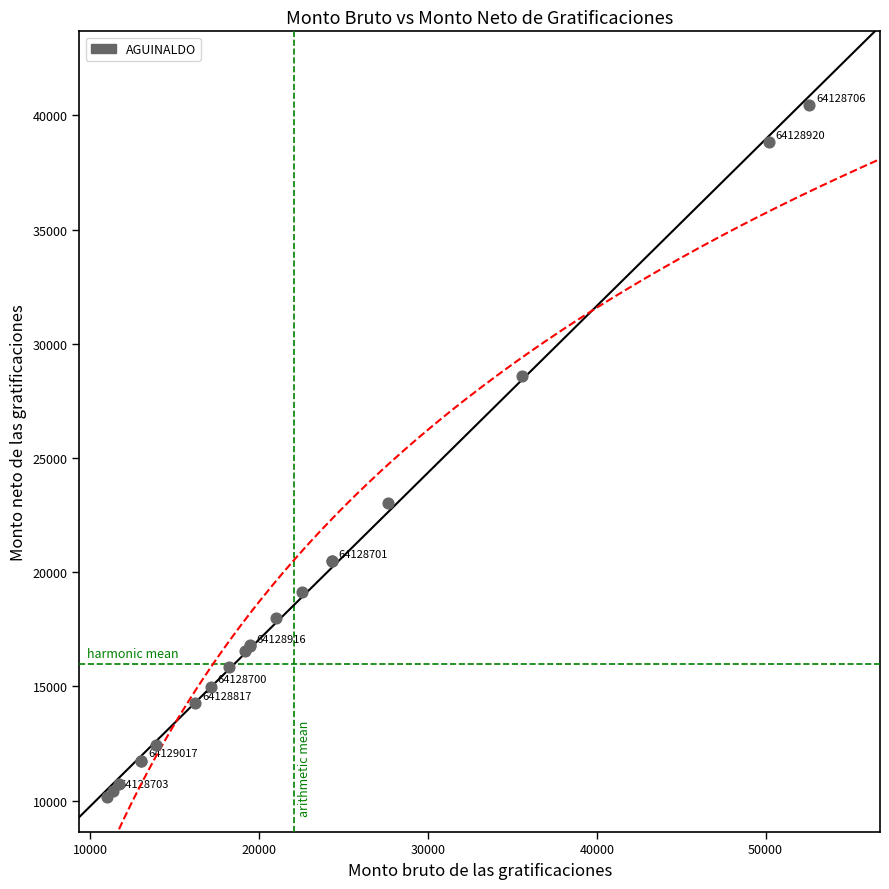

What Y value in the scatter plot is closest to 25309?

23037.2